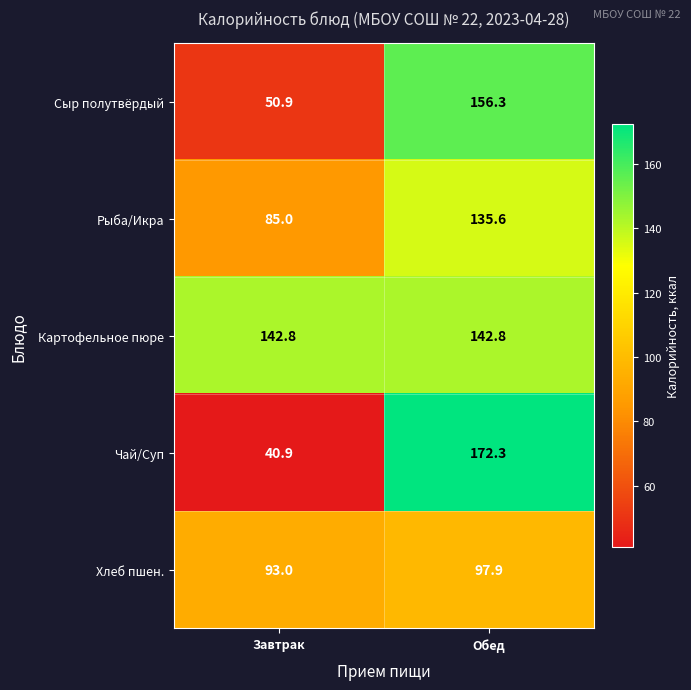

Which label corresponds to the smallest value in the chart?

Завтрак